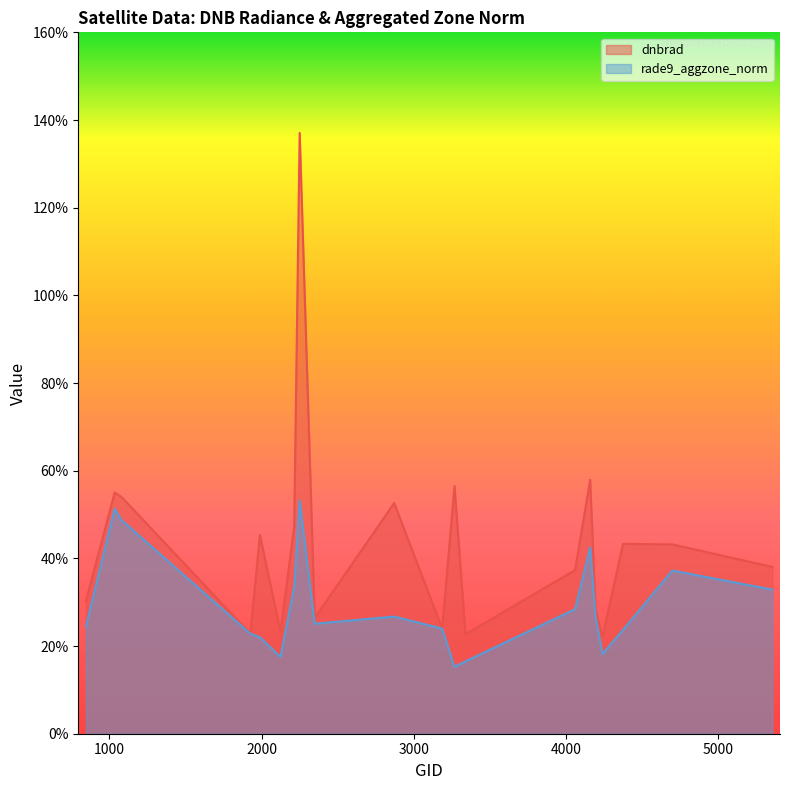

Between 2249 and 845, which is larger?

2249